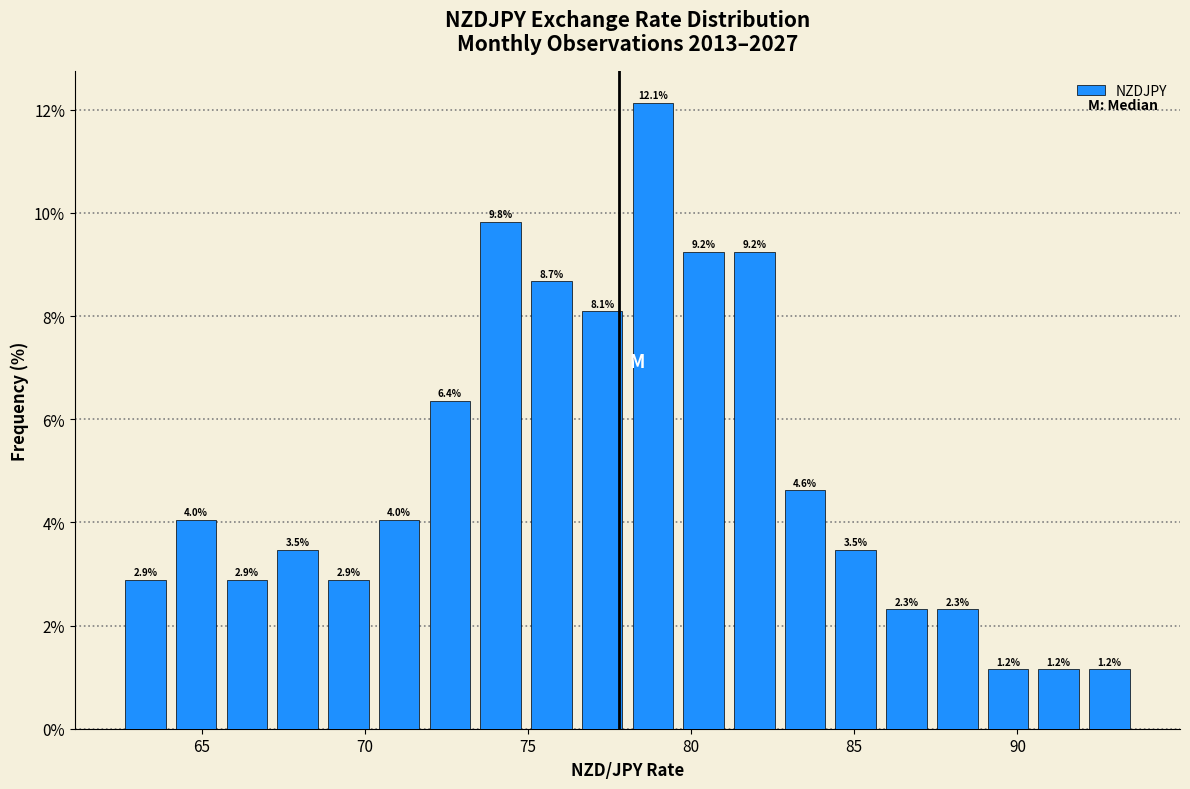

Read against the x-axis, roughly where is the centre of the tallest bar?

79.0